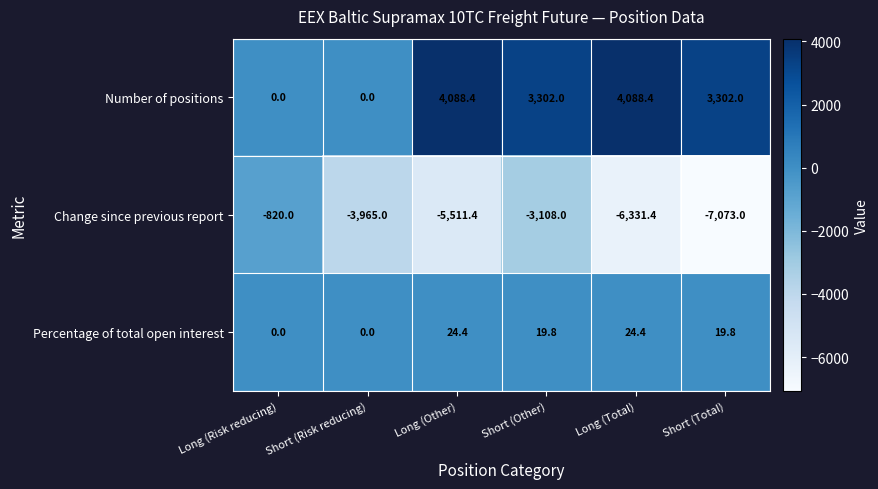

Reading left to right, transcribe all the data shown in this chart.

Number of positions: 0.0	0.0	4088.4	3302.0	4088.4	3302.0
Change since previous report: -820.0	-3965.0	-5511.4	-3108.0	-6331.4	-7073.0
Percentage of total open interest: 0.0	0.0	24.4	19.8	24.4	19.8